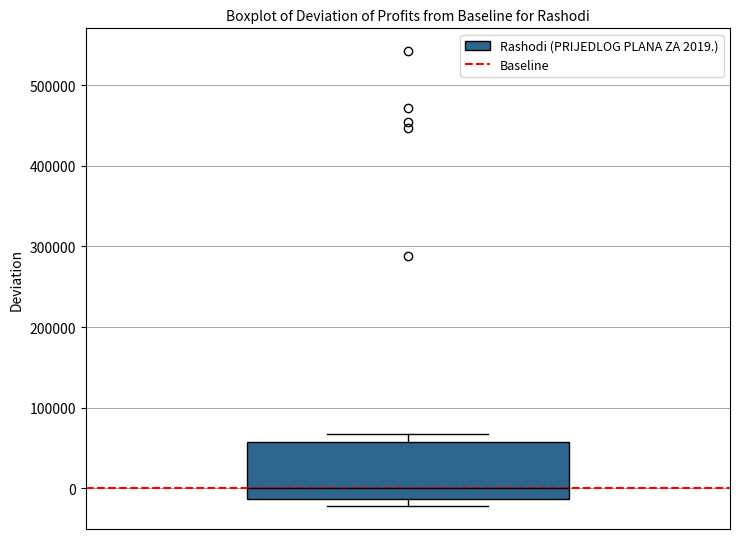

Where does the median line of the box sit on the y-axis? The values are not printed on the chart, so give them approximately, as read against the axis.

0